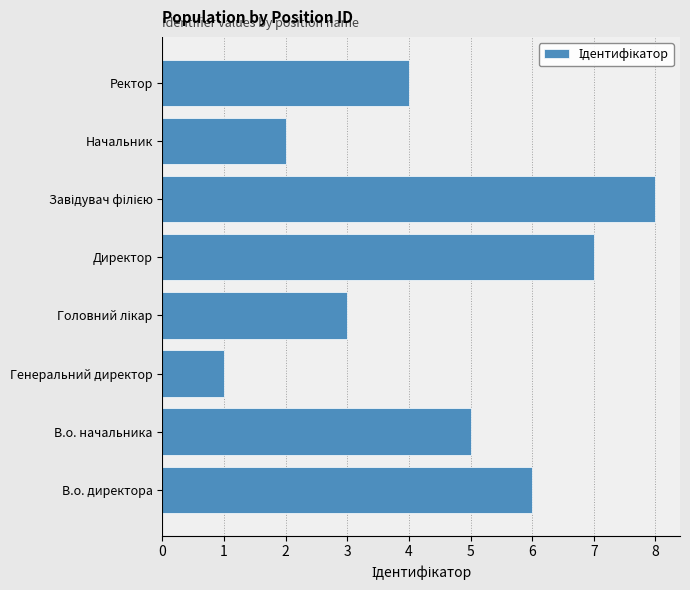

What is the smallest value displayed?

1